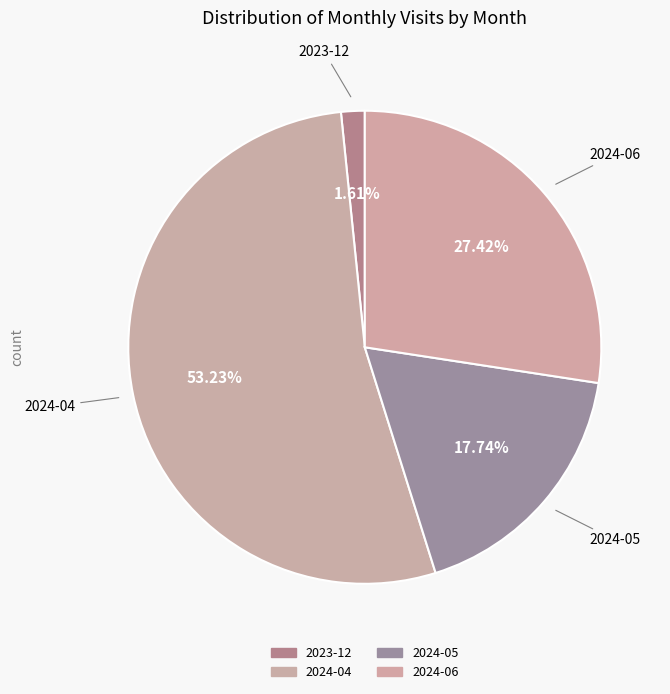

How many slices are in this pie chart?

4